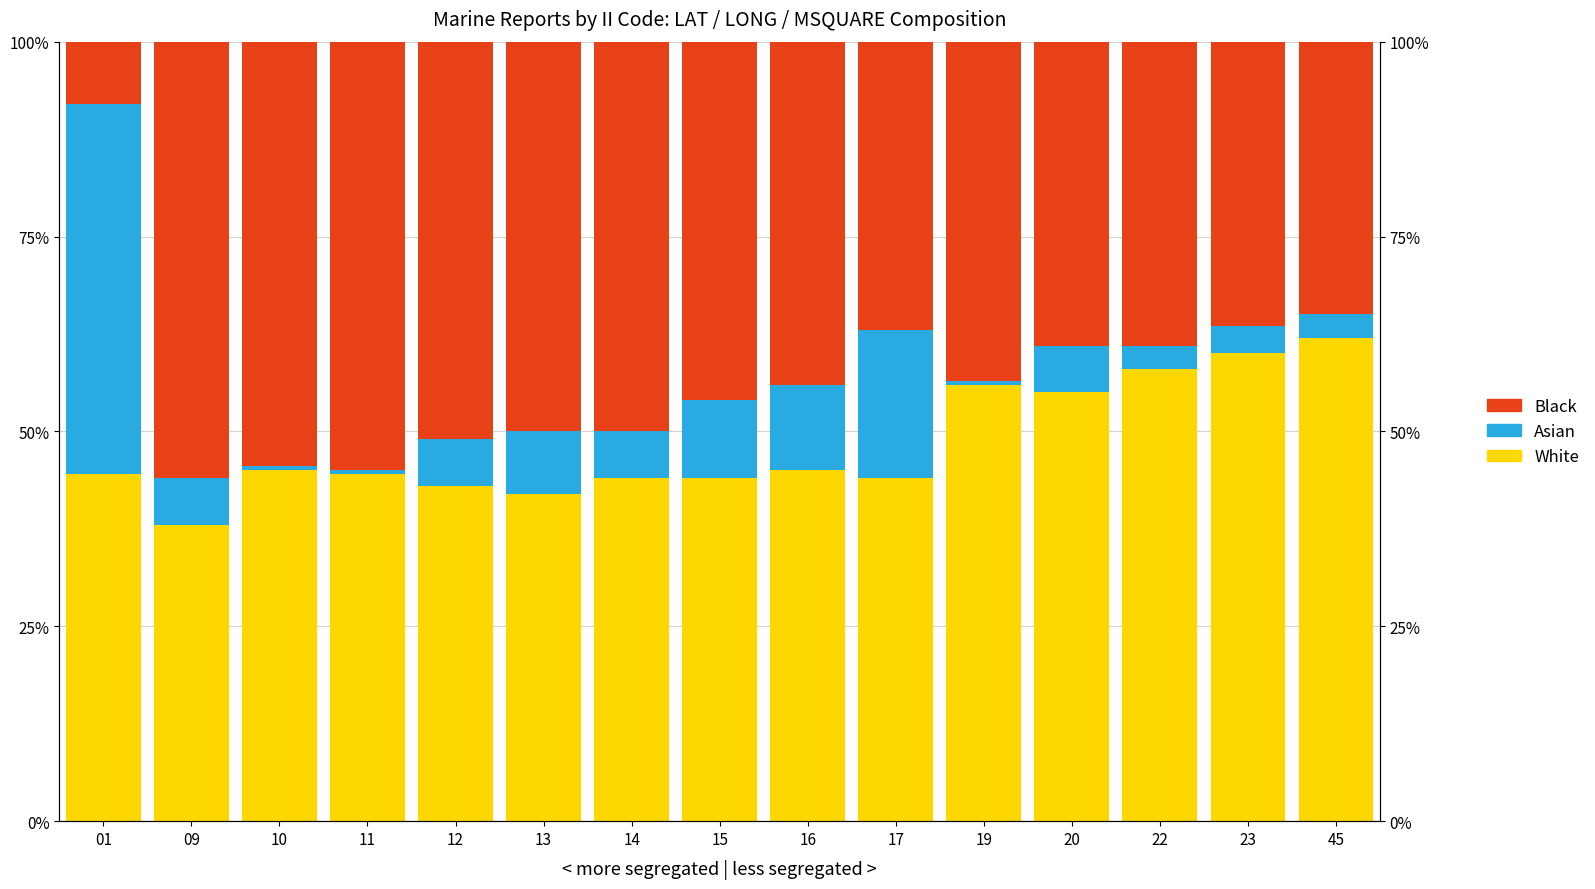

How many bars are there in each group?

3